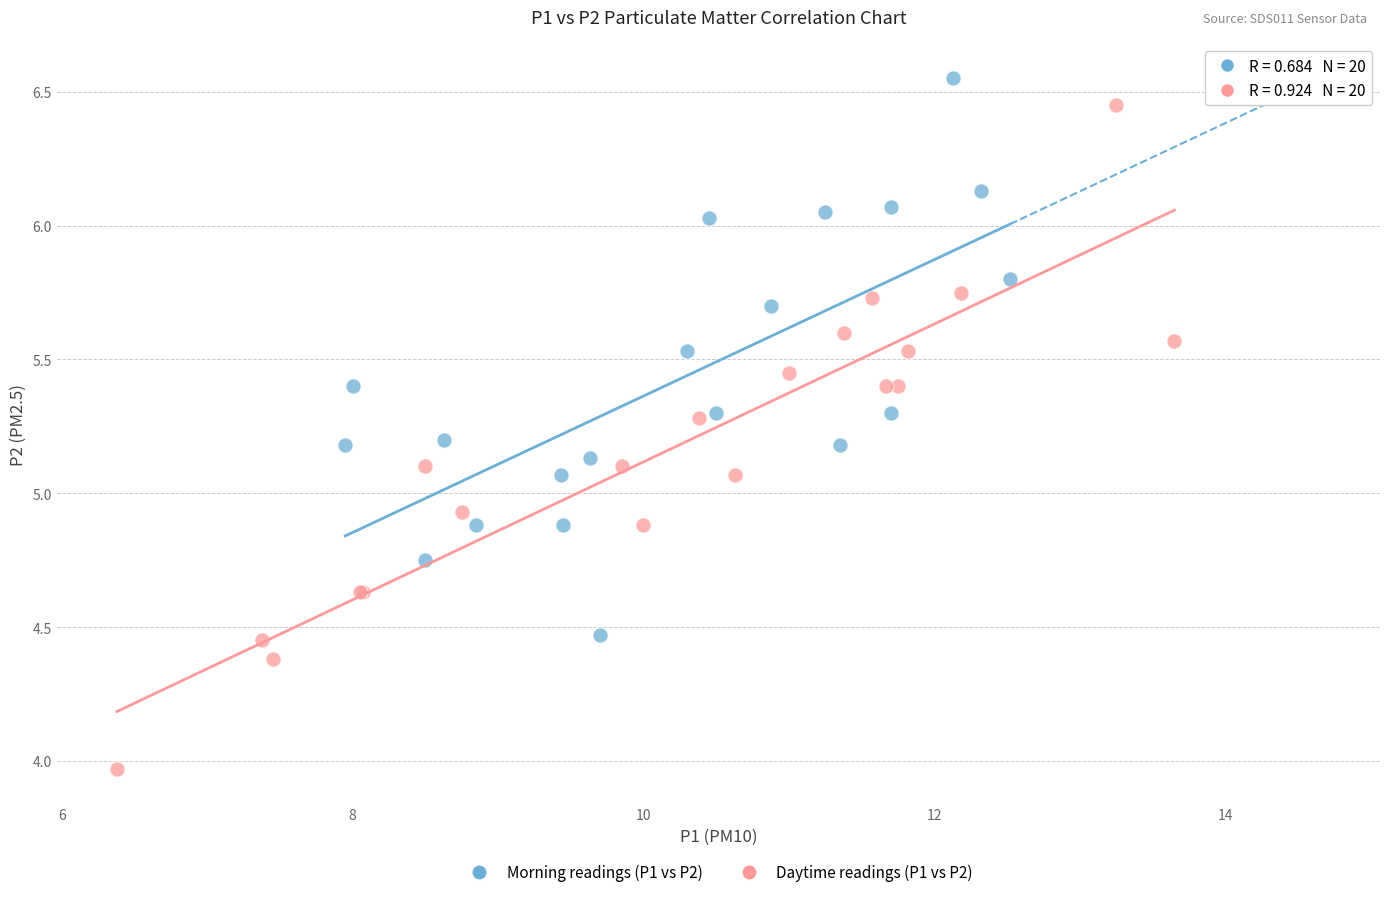

What are all the series names shown in the legend?

Morning readings (P1 vs P2), Daytime readings (P1 vs P2)